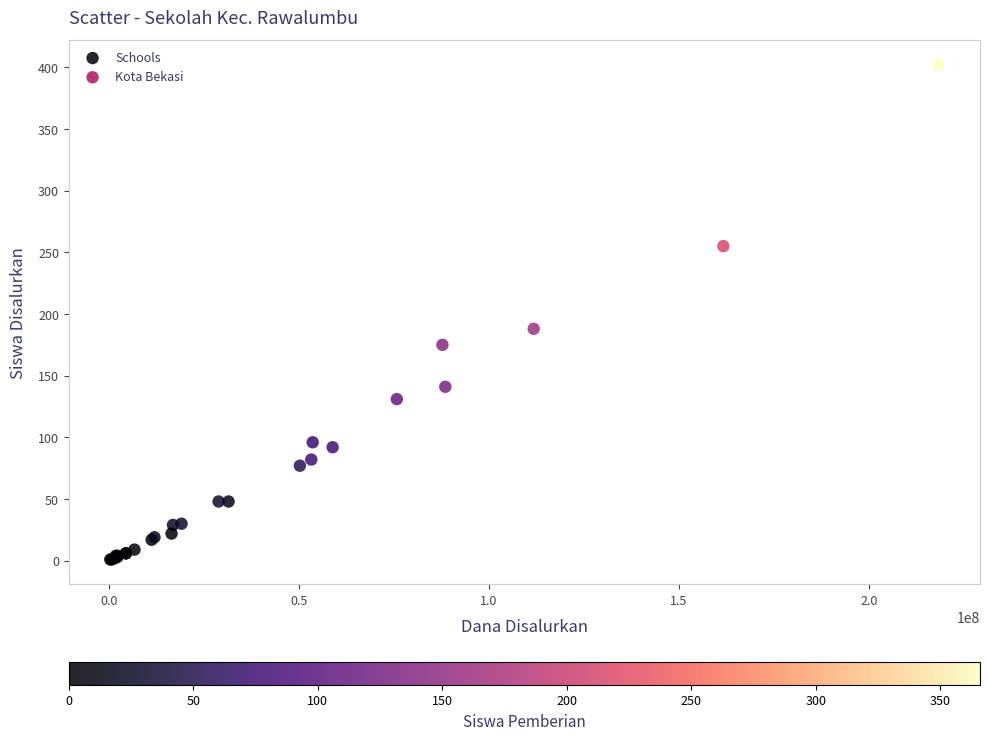

What Y value in the scatter plot is closest to 201?

188